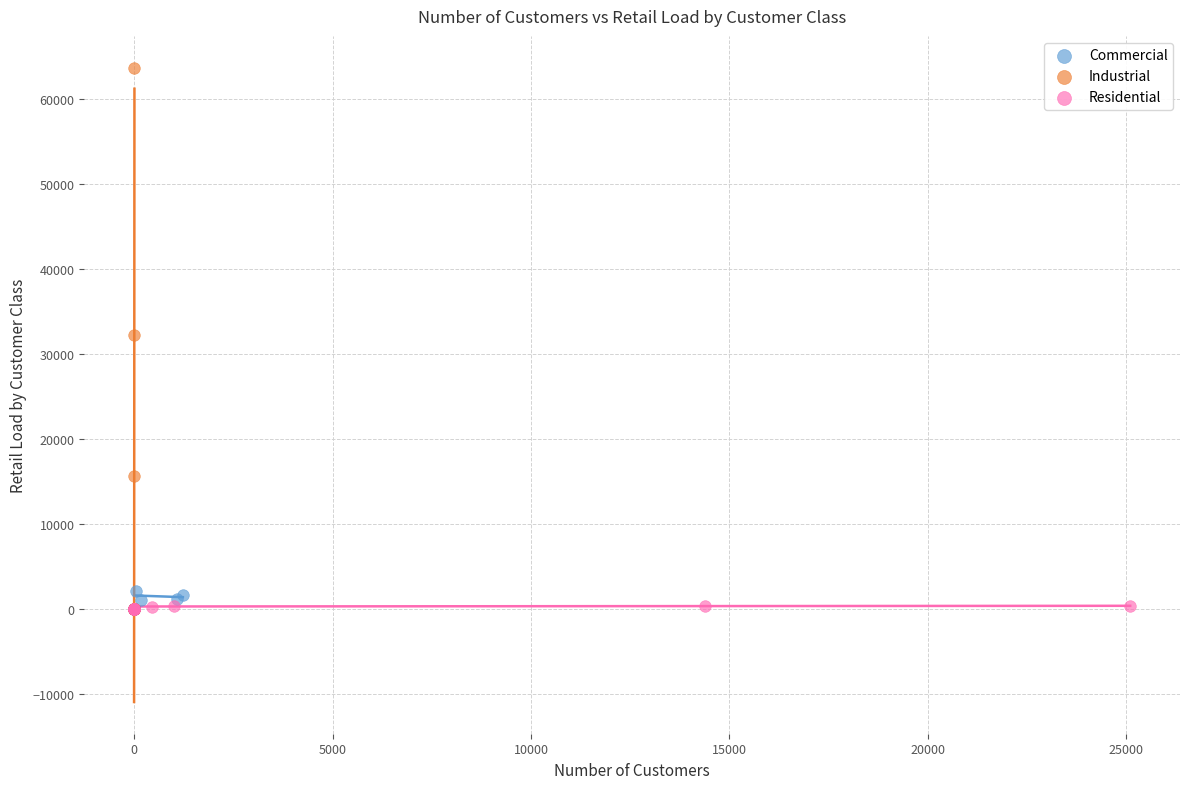

Which series has the largest Y range (max minus min)?

Industrial